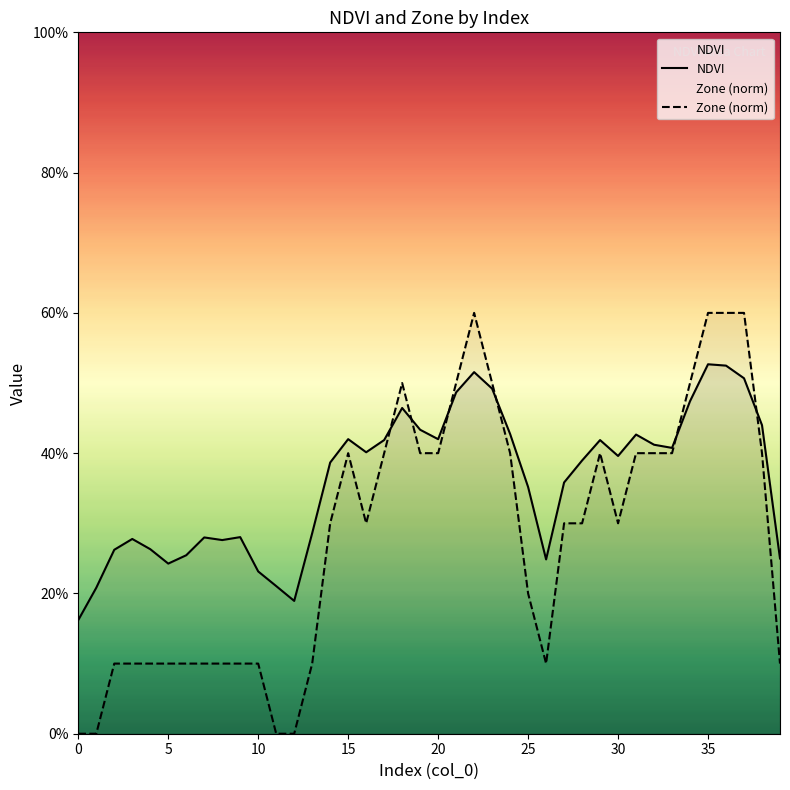

Is the value of Zone (norm) at 13 greater than the value of NDVI at 17?

No